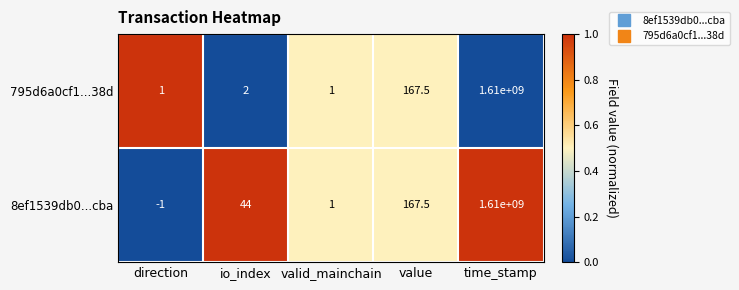

Rank the categories by 8ef1539db0...cba value from highest to lowest.

time_stamp, value, io_index, valid_mainchain, direction